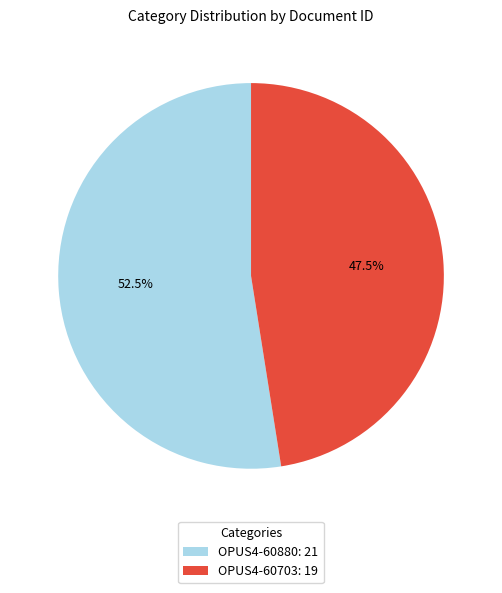

Between OPUS4-60880 and OPUS4-60703, which is larger?

OPUS4-60880